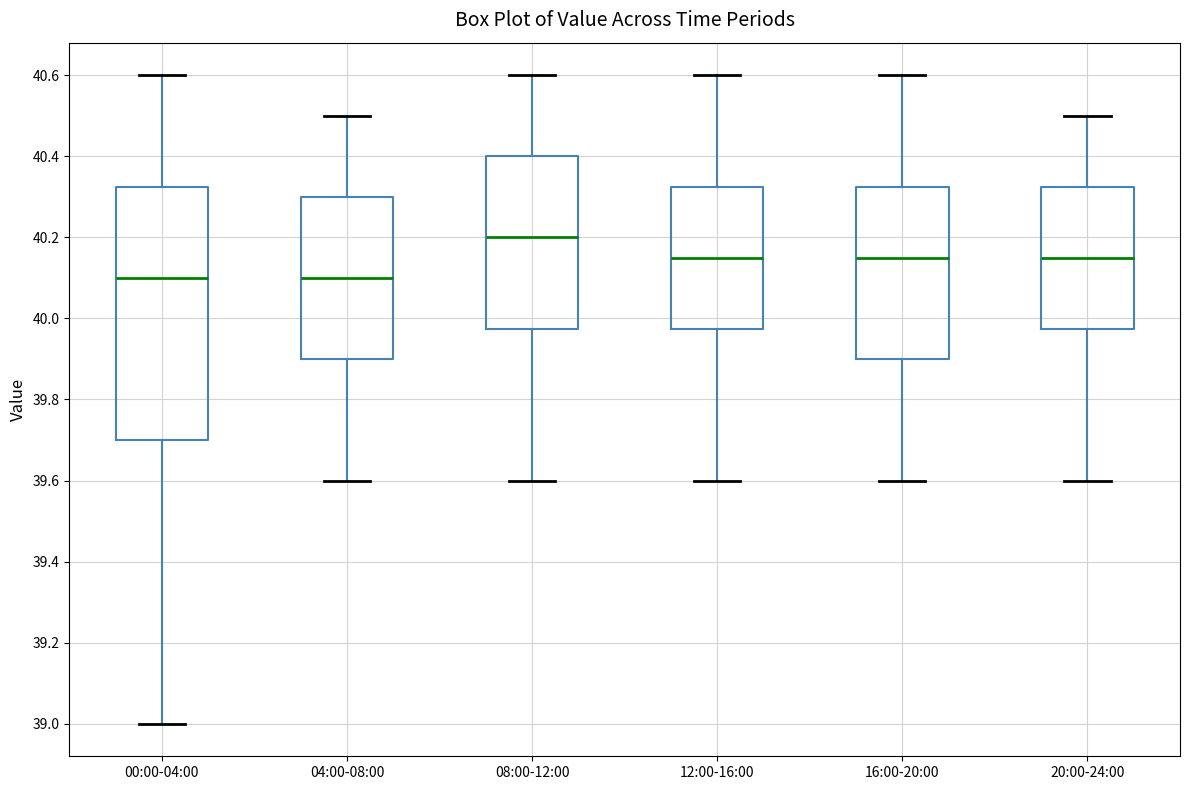

Reading left to right, transcribe this box plot: for each box, give where its median line is, the range the box spans, and where its two whiskers end, as read against the y-axis. The values are not printed on the chart, so give them approximately, as read against the axis.

00:00-04:00: median 40.10, box 39.70 to 40.32, whiskers 39.00 to 40.60
04:00-08:00: median 40.10, box 39.90 to 40.30, whiskers 39.60 to 40.50
08:00-12:00: median 40.20, box 39.98 to 40.40, whiskers 39.60 to 40.60
12:00-16:00: median 40.16, box 39.98 to 40.32, whiskers 39.60 to 40.60
16:00-20:00: median 40.16, box 39.90 to 40.32, whiskers 39.60 to 40.60
20:00-24:00: median 40.16, box 39.98 to 40.32, whiskers 39.60 to 40.50